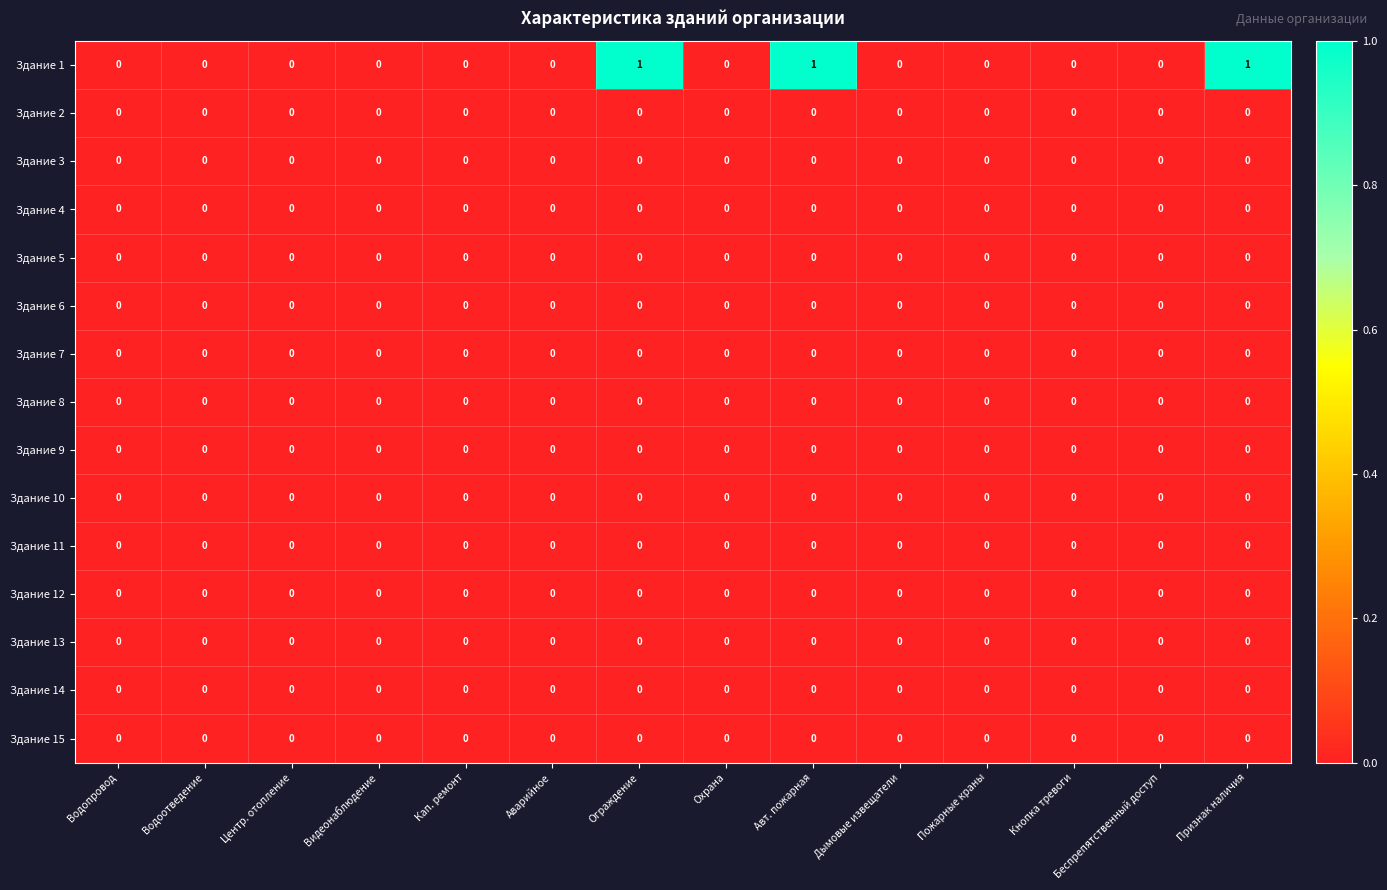

Which series has the widest spread of values?

Здание 1